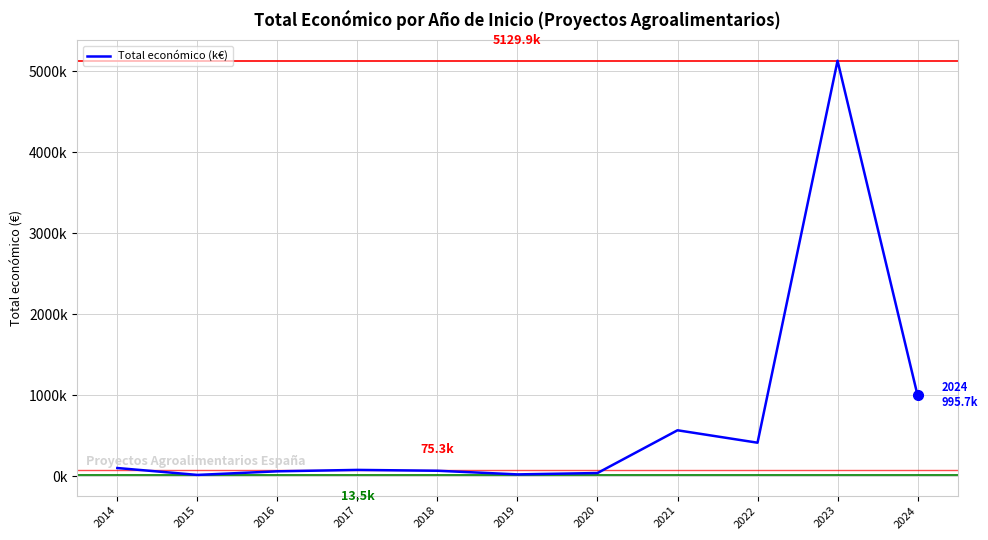

At which label does the data first exceed 75?

2014